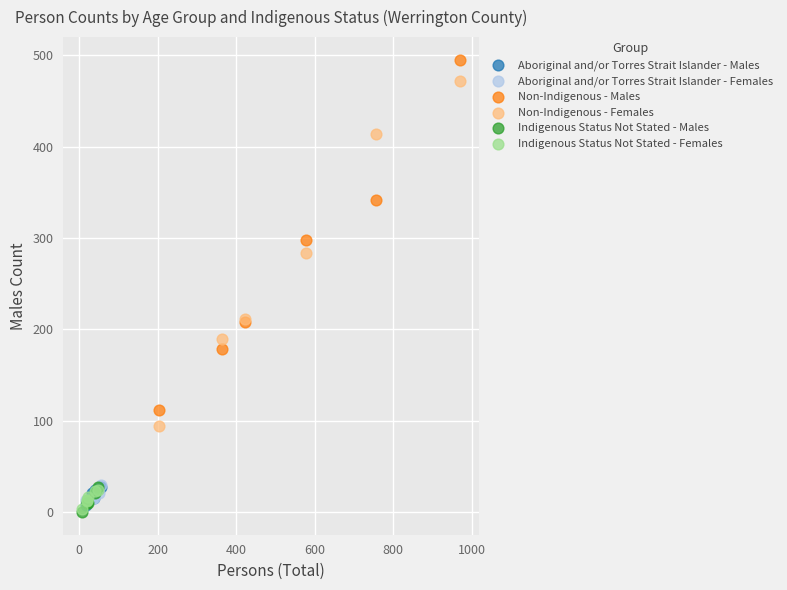

Which series reaches the maximum Y coordinate?

Non-Indigenous - Males